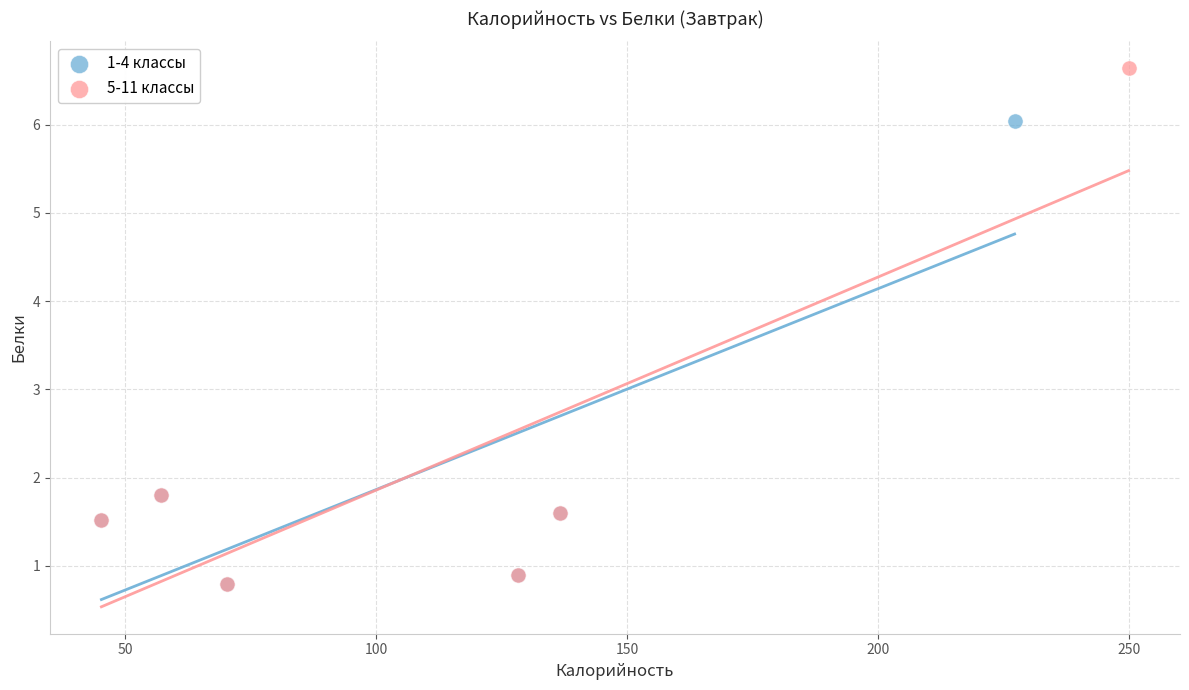

Which series has the largest Y range (max minus min)?

5-11 классы